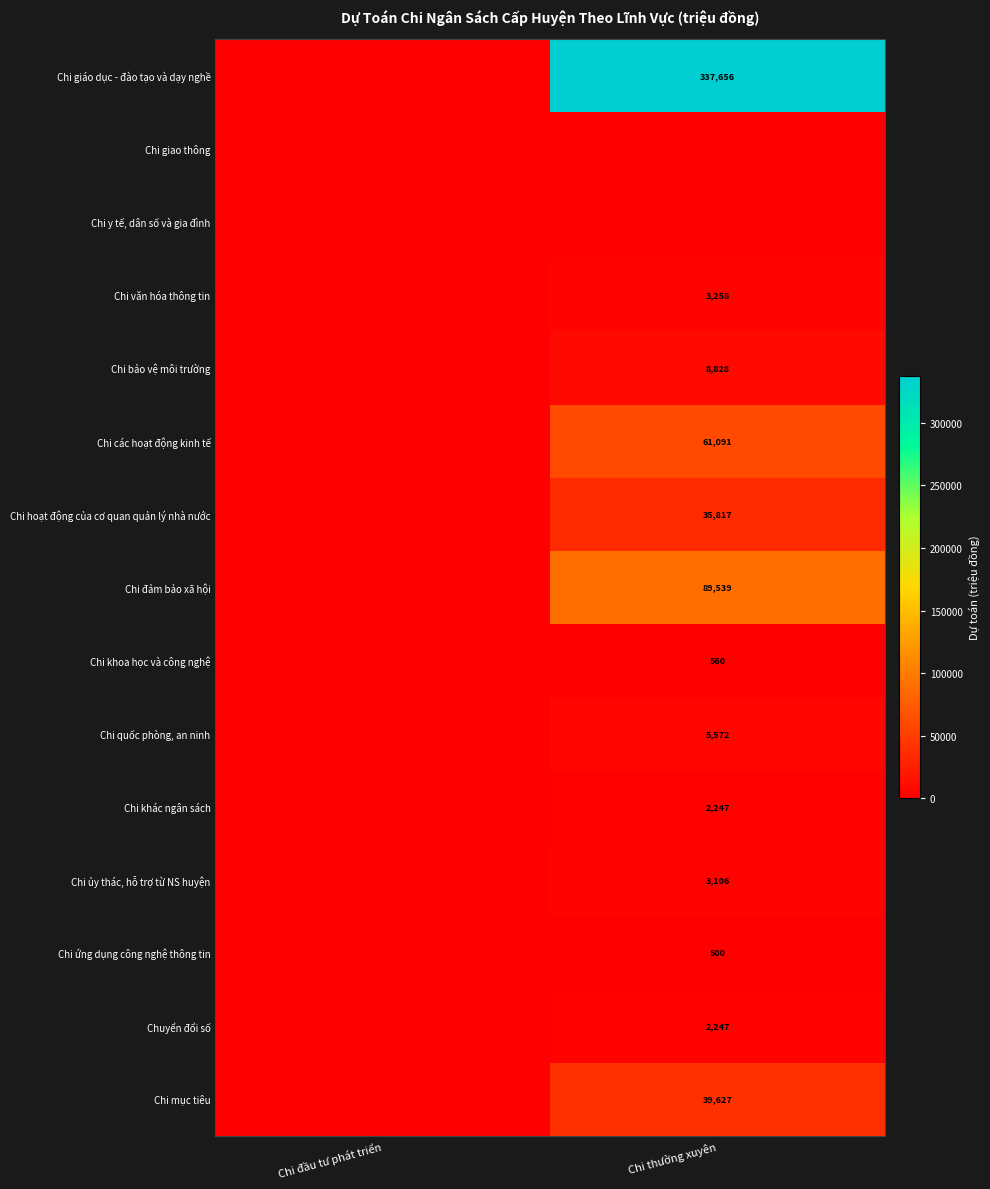

Is it true that Chi các hoạt động kinh tế equals 25270 at Chi thường xuyên?

False